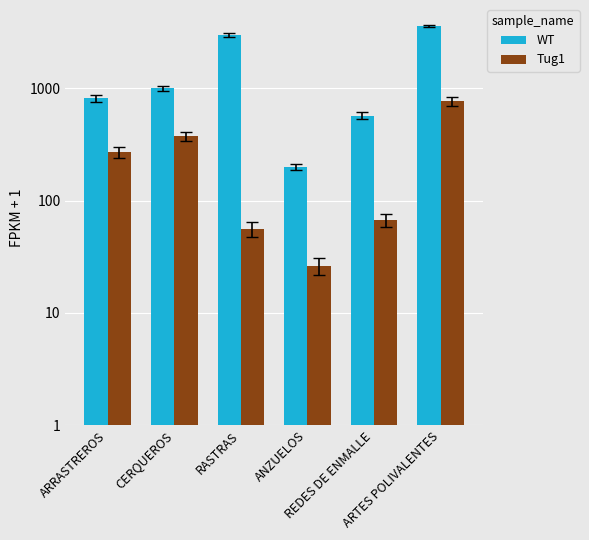

At REDES DE ENMALLE, list the series in order from smallest to largest.

Tug1, WT